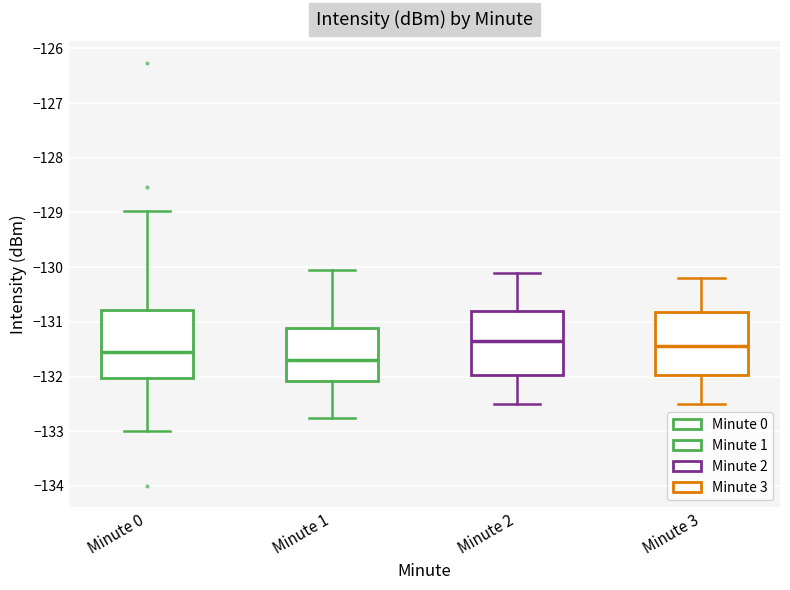

Reading left to right, transcribe this box plot: for each box, give where its median line is, the range the box spans, and where its two whiskers end, as read against the y-axis. The values are not printed on the chart, so give them approximately, as read against the axis.

Minute 0: median -131.6, box -132.0 to -130.8, whiskers -133.0 to -129.0
Minute 1: median -131.7, box -132.1 to -131.1, whiskers -132.8 to -130.1
Minute 2: median -131.3, box -132.0 to -130.8, whiskers -132.5 to -130.1
Minute 3: median -131.4, box -132.0 to -130.8, whiskers -132.5 to -130.2